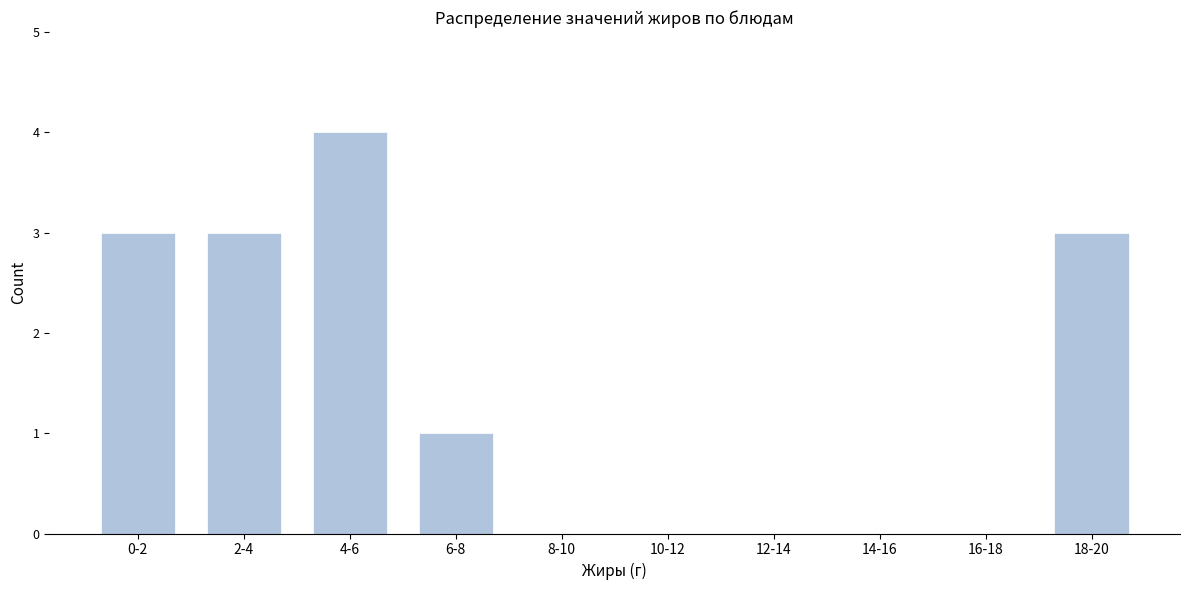

Reading left to right, list all the values displayed in this chart.

0-2=3	2-4=3	4-6=4	6-8=1	8-10=0	10-12=0	12-14=0	14-16=0	16-18=0	18-20=3